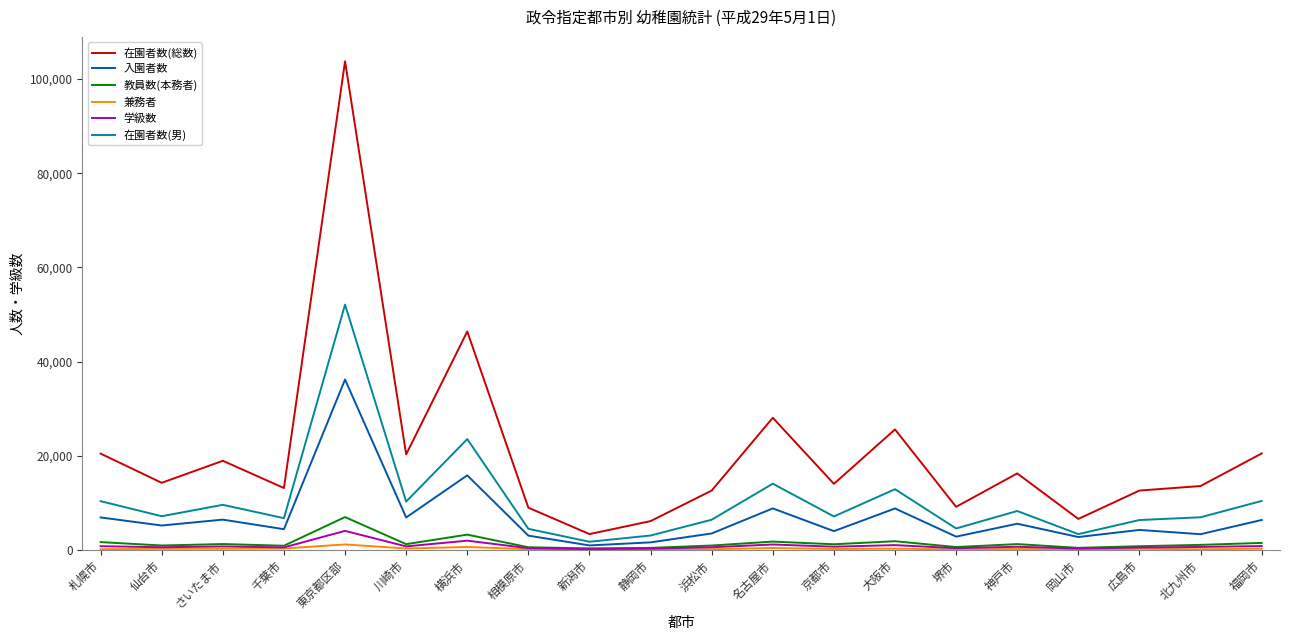

At which label does 在園者数(総数) reach its peak?

東京都区部